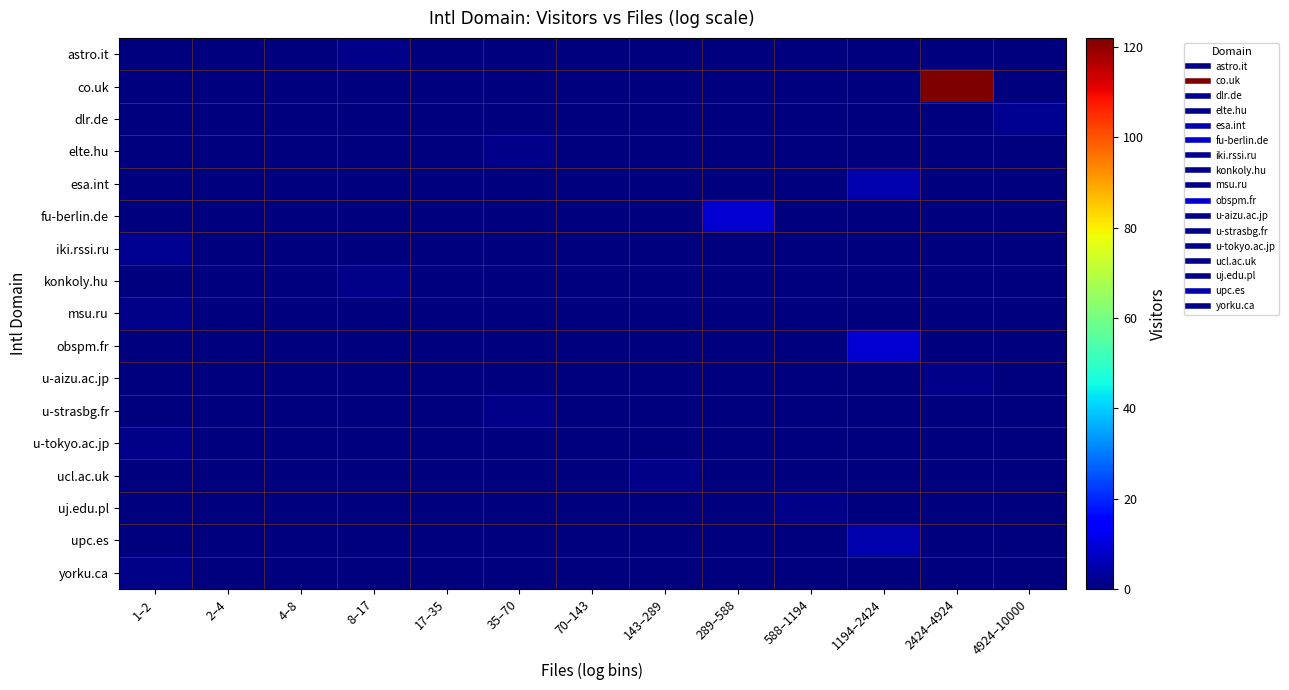

Reading left to right, what are all the values shown in this chart?

astro.it: 1–2=0	2–4=0	4–8=0	8–17=1	17–35=0	35–70=0	70–143=0	143–289=0	289–588=0	588–1194=0	1194–2424=0	2424–4924=0	4924–10000=0
co.uk: 1–2=0	2–4=0	4–8=0	8–17=0	17–35=0	35–70=0	70–143=0	143–289=0	289–588=0	588–1194=0	1194–2424=0	2424–4924=122	4924–10000=0
dlr.de: 1–2=0	2–4=0	4–8=0	8–17=0	17–35=0	35–70=0	70–143=0	143–289=0	289–588=0	588–1194=0	1194–2424=0	2424–4924=0	4924–10000=2
elte.hu: 1–2=0	2–4=0	4–8=0	8–17=0	17–35=0	35–70=1	70–143=0	143–289=0	289–588=0	588–1194=0	1194–2424=0	2424–4924=0	4924–10000=0
esa.int: 1–2=0	2–4=0	4–8=0	8–17=0	17–35=0	35–70=0	70–143=0	143–289=0	289–588=0	588–1194=0	1194–2424=5	2424–4924=0	4924–10000=0
fu-berlin.de: 1–2=0	2–4=0	4–8=0	8–17=0	17–35=0	35–70=0	70–143=0	143–289=0	289–588=9	588–1194=0	1194–2424=0	2424–4924=0	4924–10000=0
iki.rssi.ru: 1–2=2	2–4=0	4–8=0	8–17=0	17–35=0	35–70=0	70–143=0	143–289=0	289–588=0	588–1194=0	1194–2424=0	2424–4924=0	4924–10000=0
konkoly.hu: 1–2=0	2–4=0	4–8=0	8–17=1	17–35=0	35–70=0	70–143=0	143–289=0	289–588=0	588–1194=0	1194–2424=0	2424–4924=0	4924–10000=0
msu.ru: 1–2=1	2–4=0	4–8=0	8–17=0	17–35=0	35–70=0	70–143=0	143–289=0	289–588=0	588–1194=0	1194–2424=0	2424–4924=0	4924–10000=0
obspm.fr: 1–2=0	2–4=0	4–8=0	8–17=0	17–35=0	35–70=0	70–143=0	143–289=0	289–588=0	588–1194=0	1194–2424=9	2424–4924=0	4924–10000=0
u-aizu.ac.jp: 1–2=0	2–4=0	4–8=0	8–17=0	17–35=0	35–70=0	70–143=0	143–289=0	289–588=0	588–1194=0	1194–2424=0	2424–4924=1	4924–10000=0
u-strasbg.fr: 1–2=0	2–4=0	4–8=0	8–17=0	17–35=0	35–70=1	70–143=0	143–289=0	289–588=0	588–1194=0	1194–2424=0	2424–4924=0	4924–10000=0
u-tokyo.ac.jp: 1–2=1	2–4=0	4–8=0	8–17=0	17–35=0	35–70=0	70–143=0	143–289=0	289–588=0	588–1194=0	1194–2424=0	2424–4924=0	4924–10000=0
ucl.ac.uk: 1–2=0	2–4=0	4–8=0	8–17=0	17–35=0	35–70=0	70–143=0	143–289=1	289–588=0	588–1194=0	1194–2424=0	2424–4924=0	4924–10000=0
uj.edu.pl: 1–2=0	2–4=0	4–8=0	8–17=0	17–35=0	35–70=0	70–143=0	143–289=0	289–588=0	588–1194=1	1194–2424=0	2424–4924=0	4924–10000=0
upc.es: 1–2=0	2–4=0	4–8=0	8–17=0	17–35=0	35–70=0	70–143=0	143–289=0	289–588=0	588–1194=0	1194–2424=5	2424–4924=0	4924–10000=0
yorku.ca: 1–2=1	2–4=0	4–8=0	8–17=0	17–35=0	35–70=0	70–143=0	143–289=0	289–588=0	588–1194=0	1194–2424=0	2424–4924=0	4924–10000=0